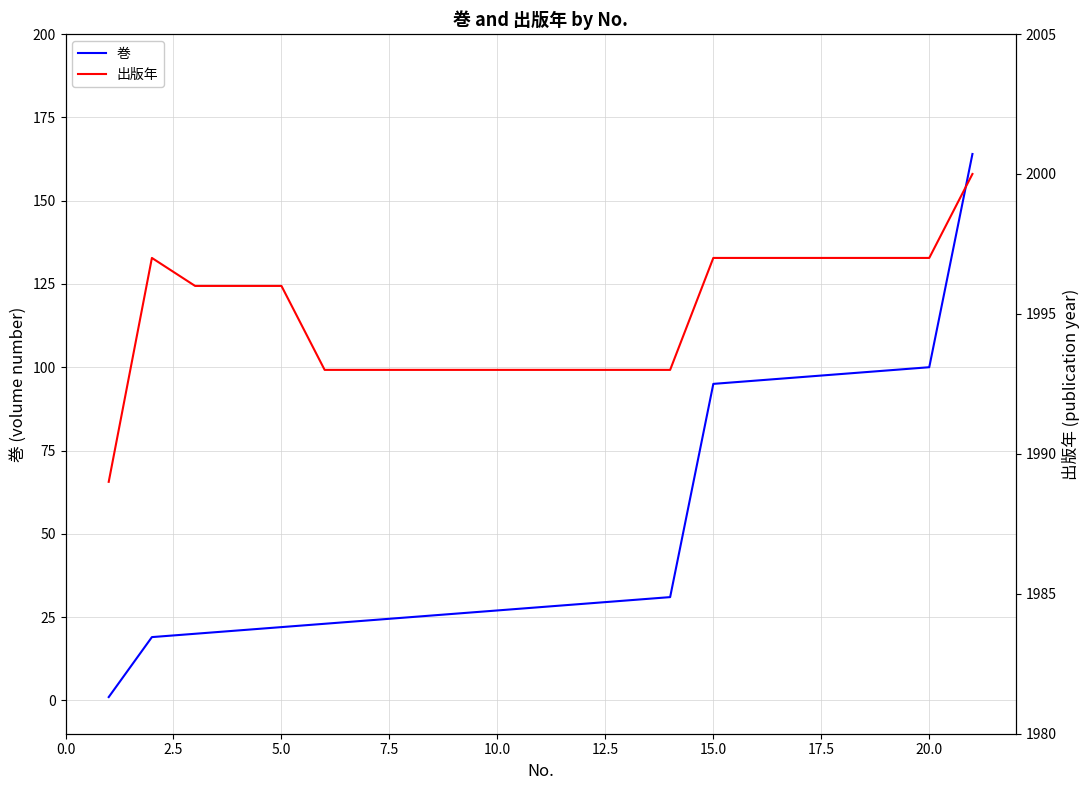

What is the total value across all series at 5.0?

2018